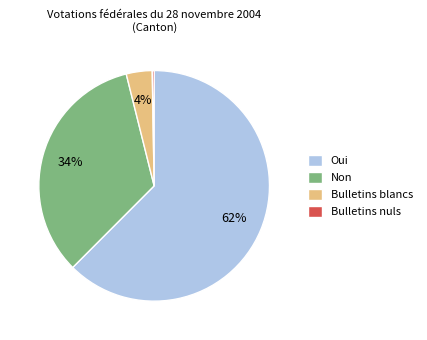

What is the largest slice in the pie chart?

Oui